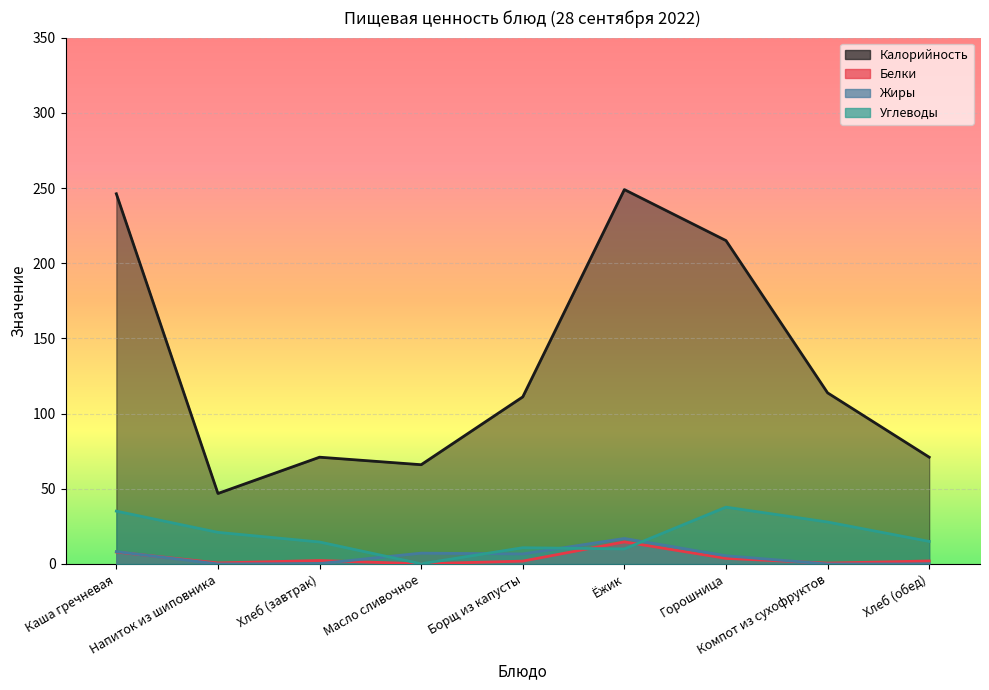

At which label does Калорийность first exceed 111?

Каша гречневая